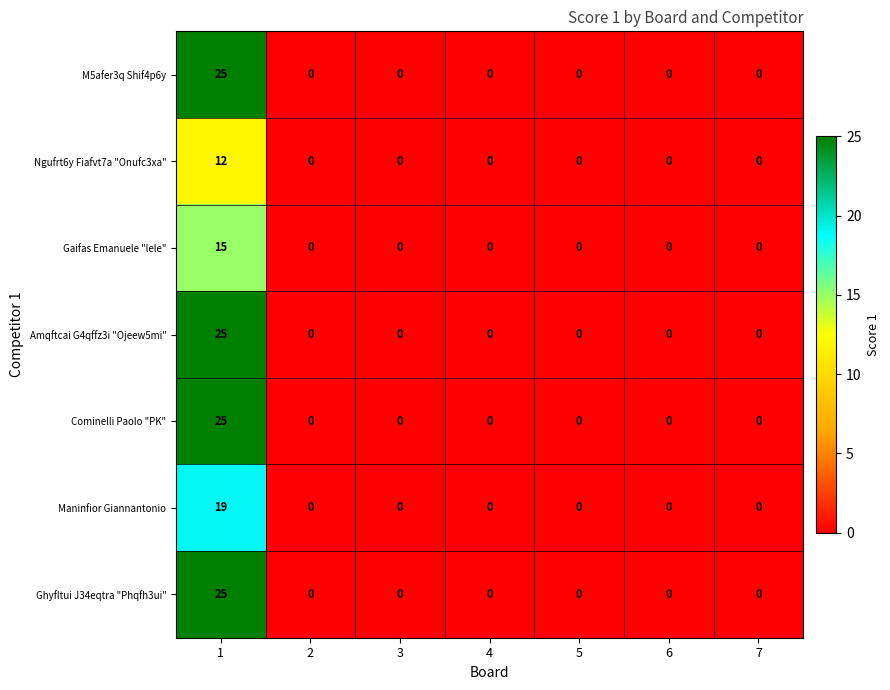

How many data points does each series have?

7